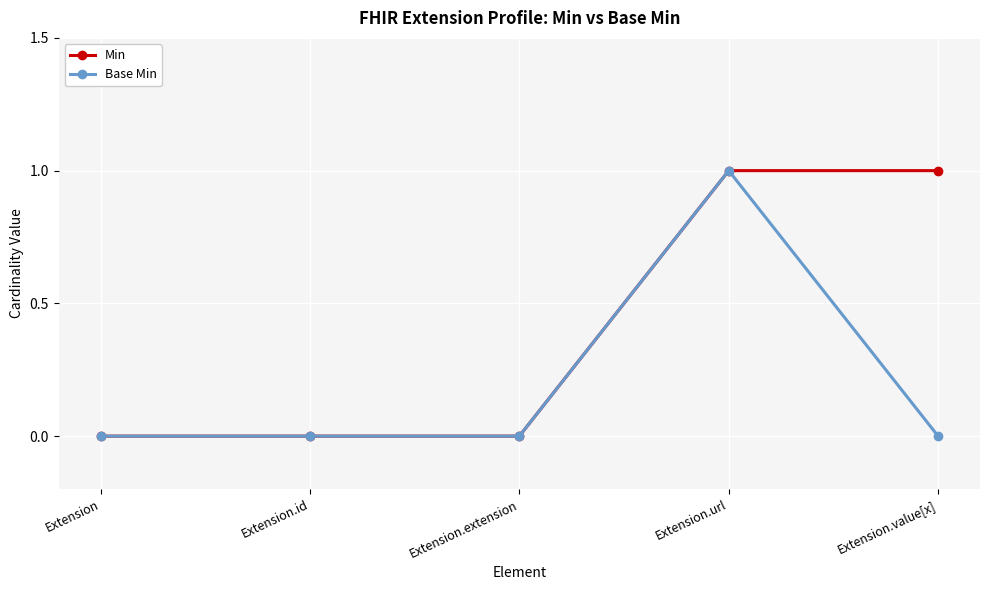

List the series in order of their overall mean, highest first.

Min, Base Min